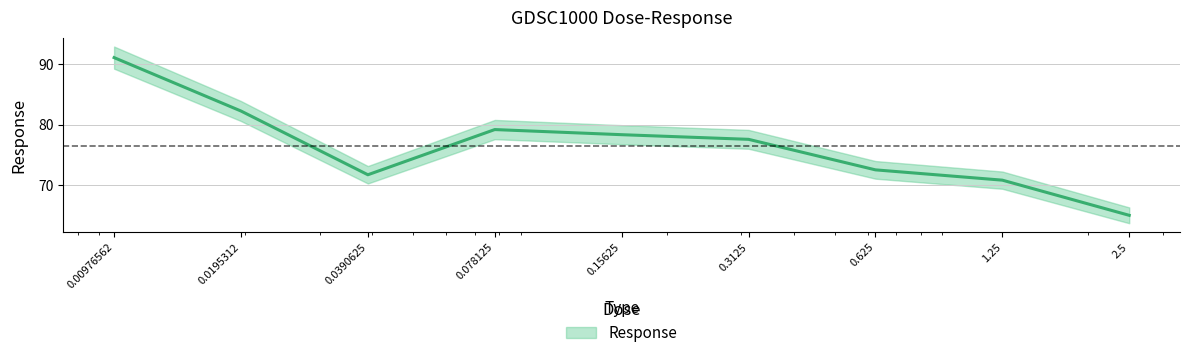

Which has a higher value, 0.3125 or 0.078125?

0.078125